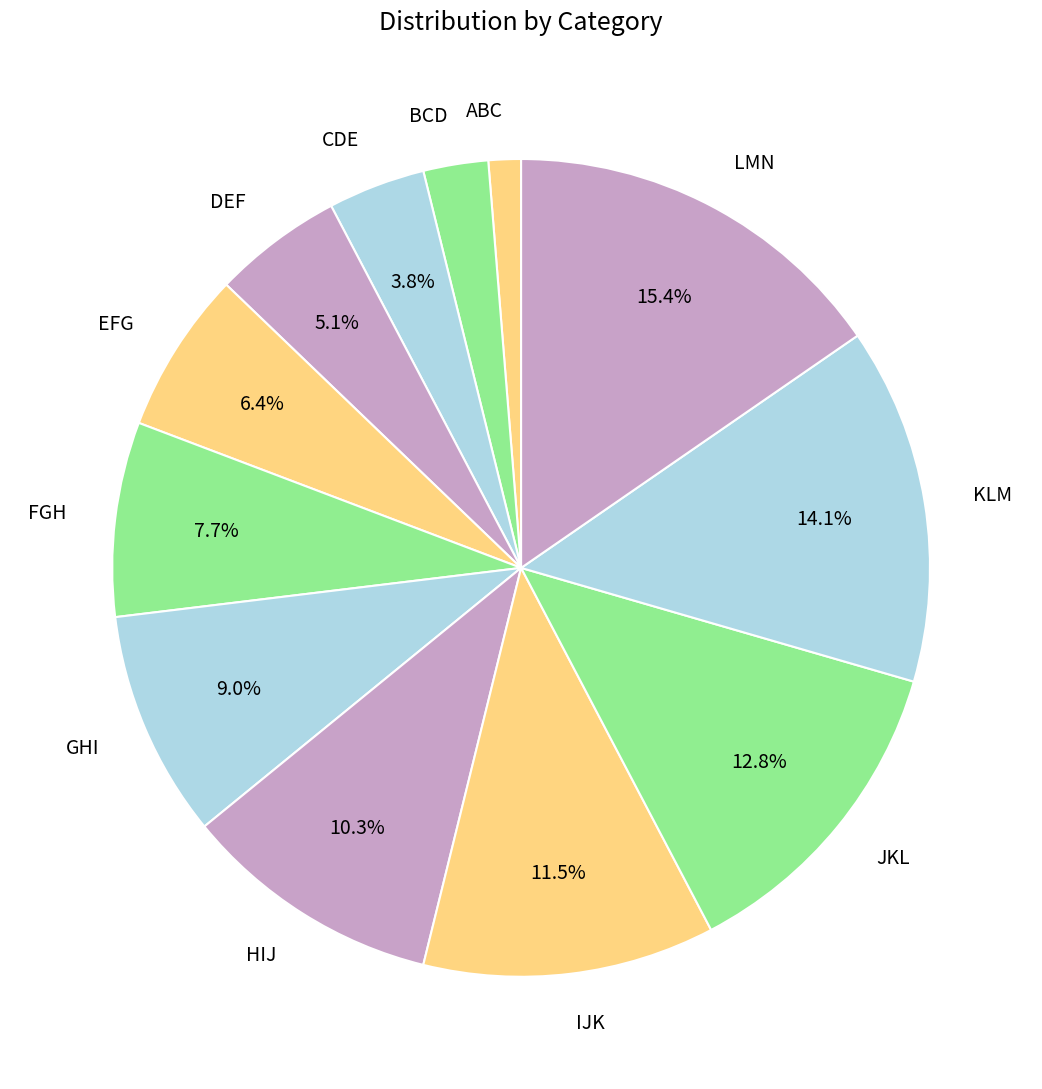

Which slice is the largest?

LMN